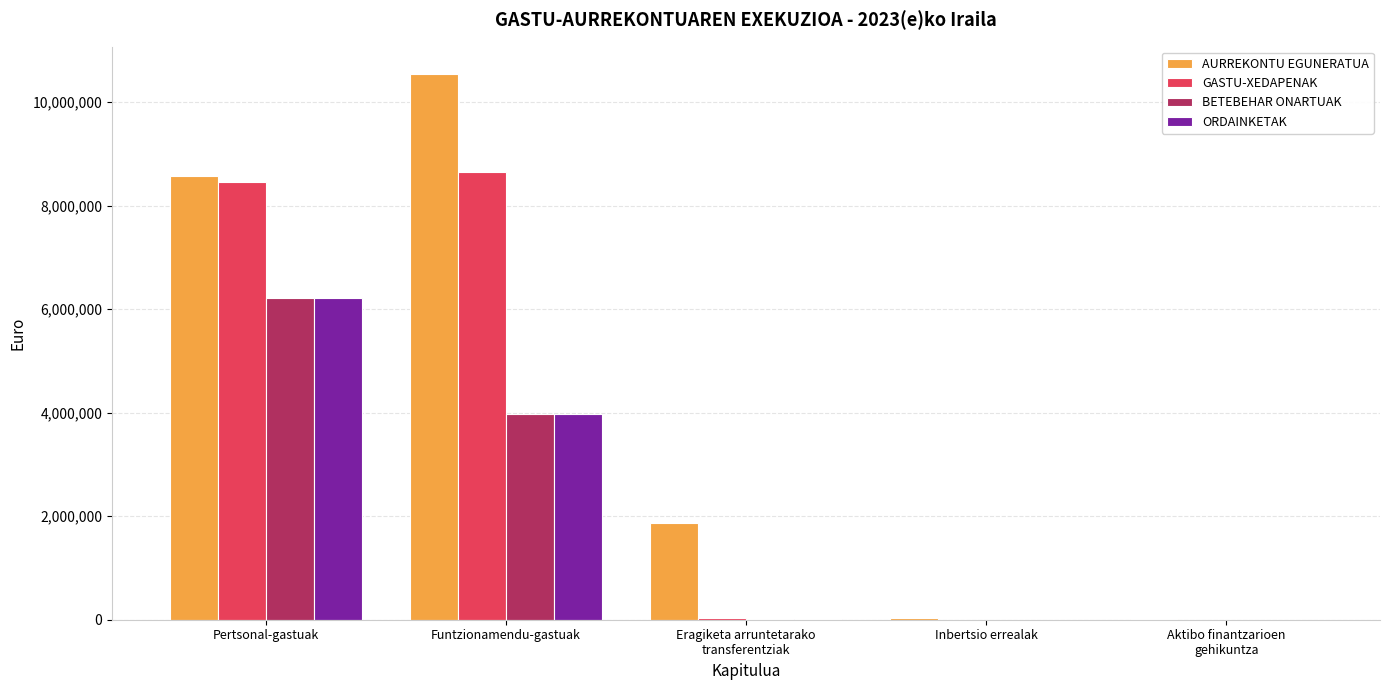

The GASTU-XEDAPENAK series shows -4229436.2 at Inbertsio errealak. True or false?

False